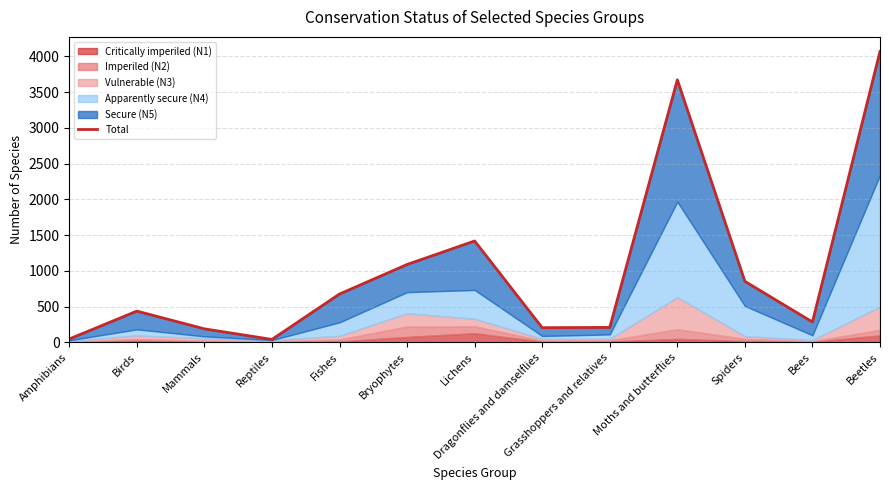

Which has a higher value, Spiders or Beetles?

Beetles